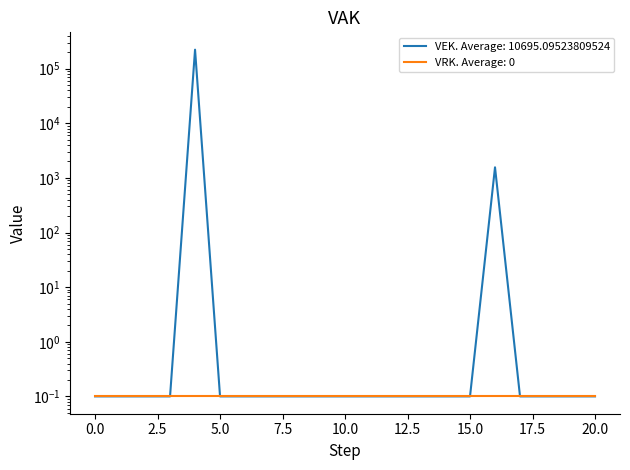

True or false: the data has more than 1 interior local peaks.

True